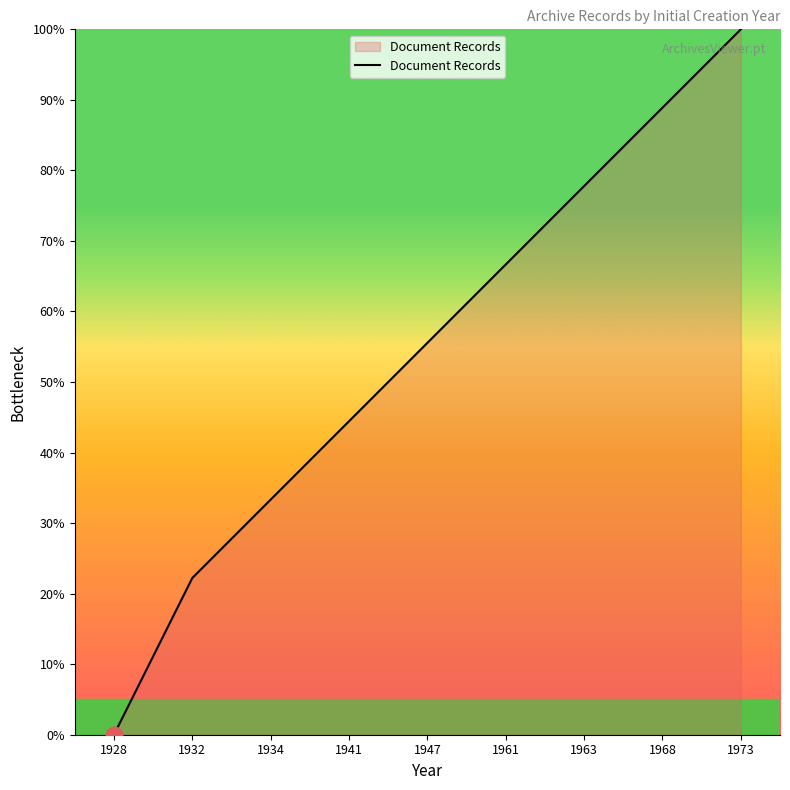

What is the difference between the values at 1941 and 1947?

11.1